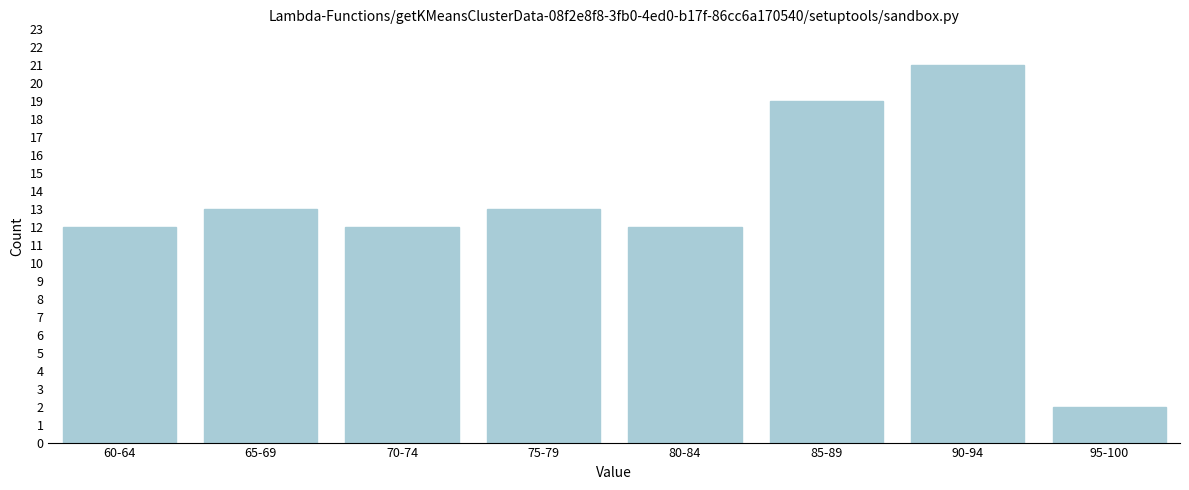

Reading left to right, transcribe all the data shown in this chart.

12	13	12	13	12	19	21	2